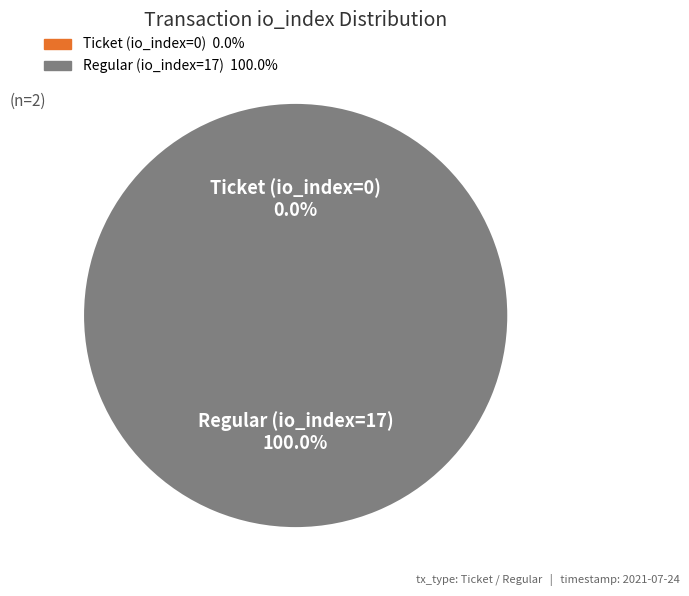

Which slice is the largest?

Regular (io_index=17)